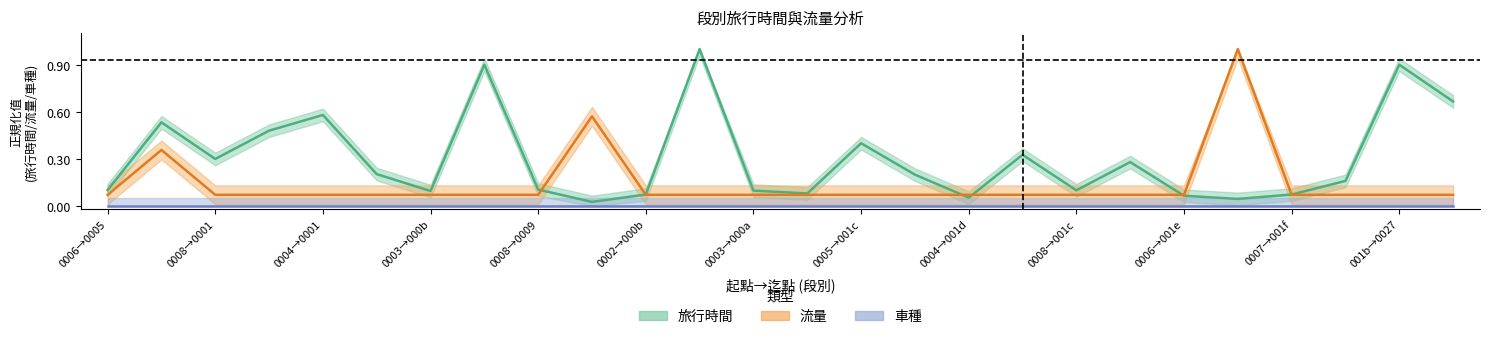

What is the difference between the highest and lowest values at 15?

0.1